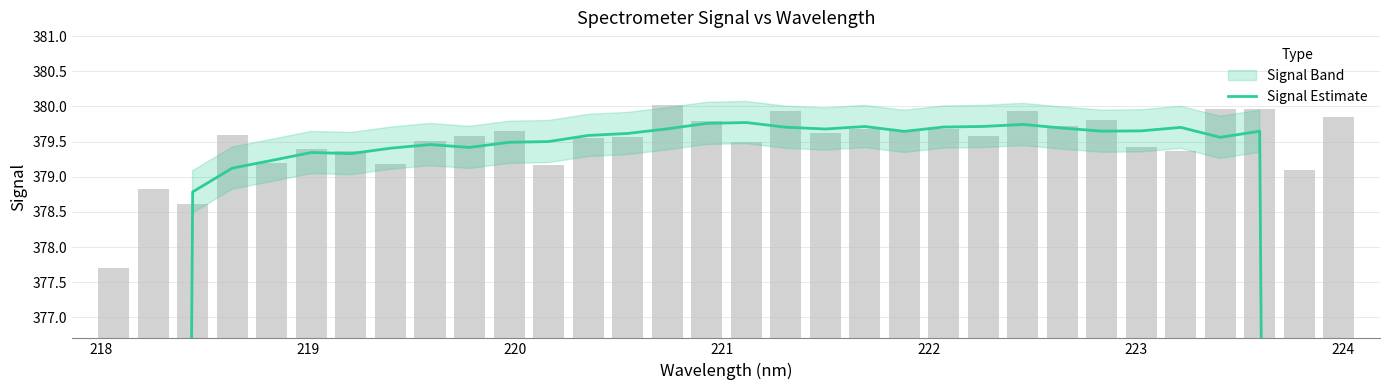

What is the average value?

365.3